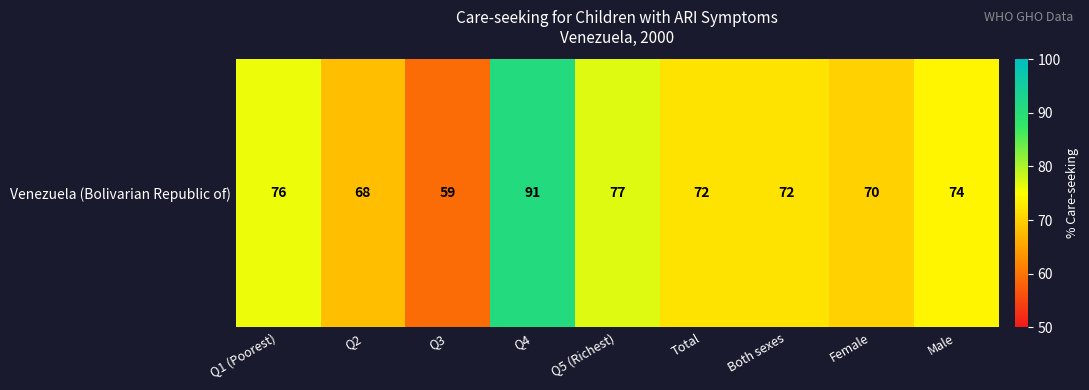

Reading left to right, what are all the values shown in this chart?

Q1 (Poorest)=76	Q2=68	Q3=59	Q4=91	Q5 (Richest)=77	Total=72	Both sexes=72	Female=70	Male=74